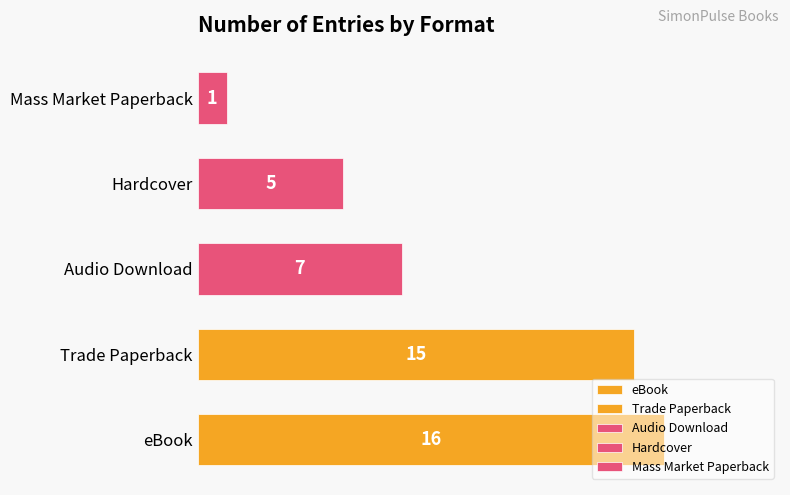

List the labels in order of value, largest first.

eBook, Trade Paperback, Audio Download, Hardcover, Mass Market Paperback